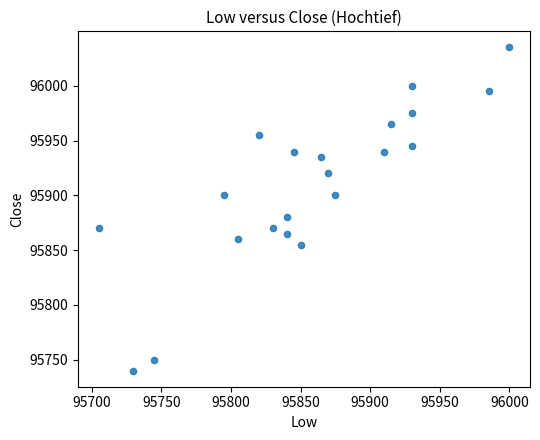

What Y value in the scatter plot is closest to 95887?

95880